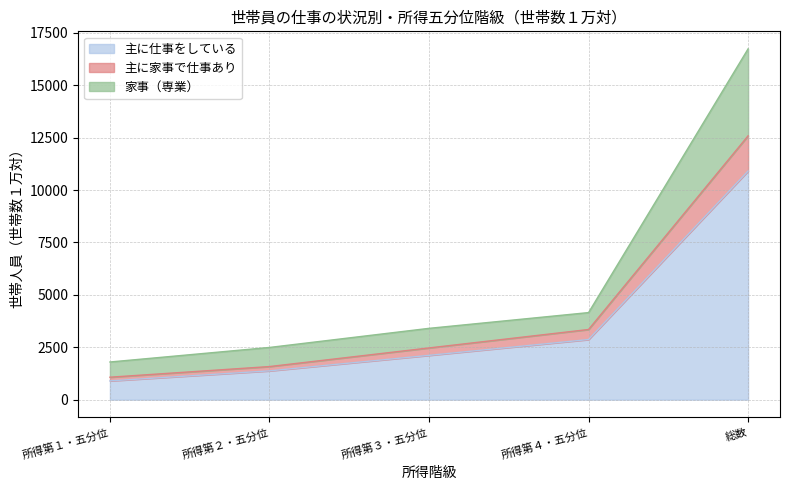

Rank the categories by 主に仕事をしている value from lowest to highest.

所得第１・五分位, 所得第２・五分位, 所得第３・五分位, 所得第４・五分位, 総数